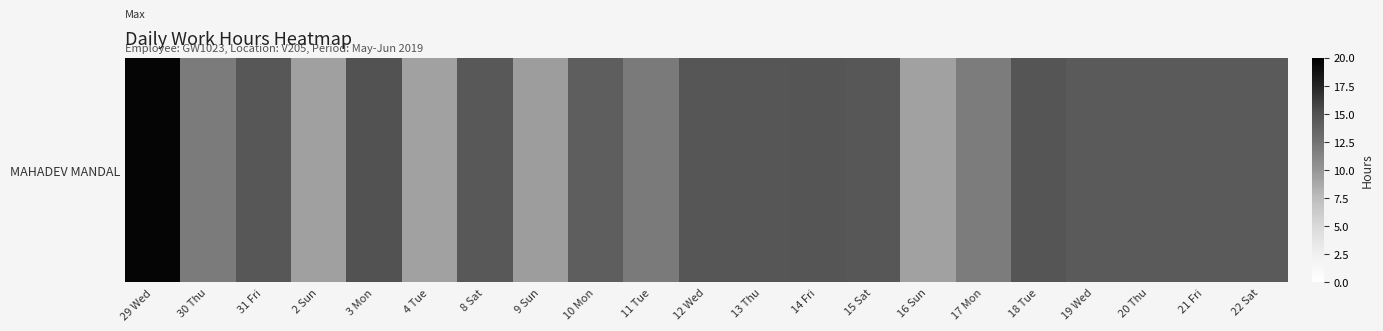

Rank the categories by value from highest to lowest.

29 Wed, 3 Mon, 18 Tue, 14 Fri, 13 Thu, 12 Wed, 15 Sat, 31 Fri, 8 Sat, 19 Wed, 21 Fri, 20 Thu, 22 Sat, 10 Mon, 11 Tue, 30 Thu, 17 Mon, 9 Sun, 2 Sun, 4 Tue, 16 Sun